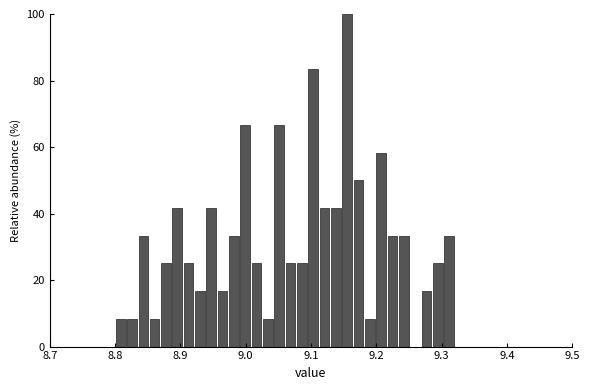

Around what value on the x-axis is the tallest bar? Give the approximate position of its centre, as read against the axis.

9.16